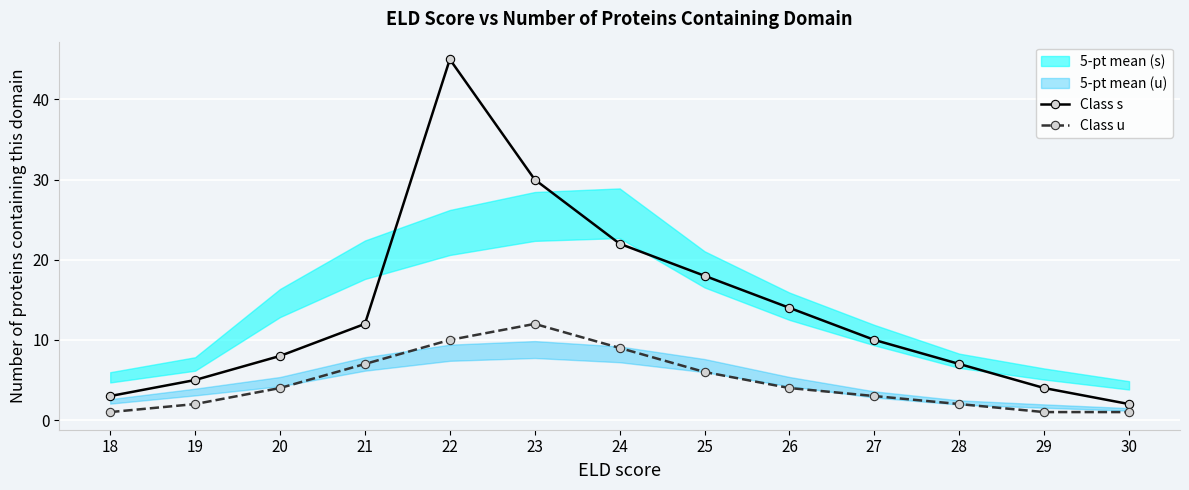

At which label does Class s first exceed 10?

21